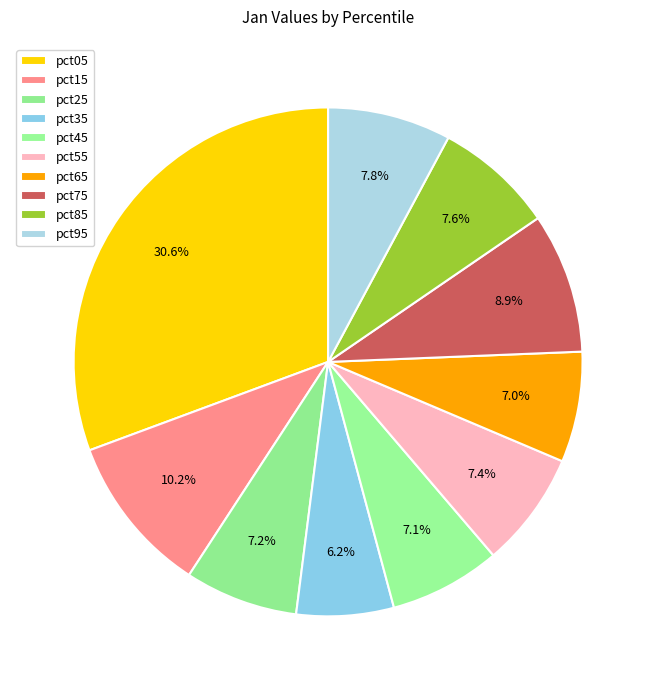

How many slices are in this pie chart?

10